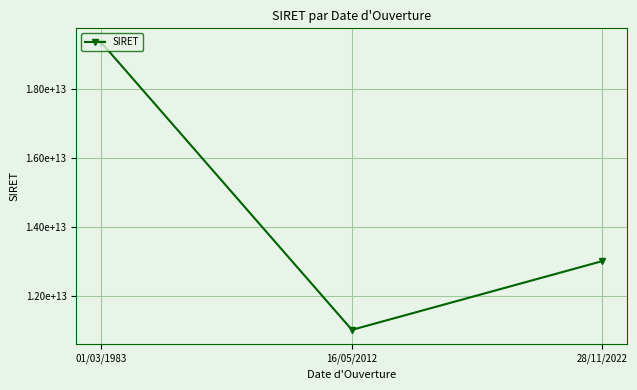

Does the chart have visible grid lines?

Yes